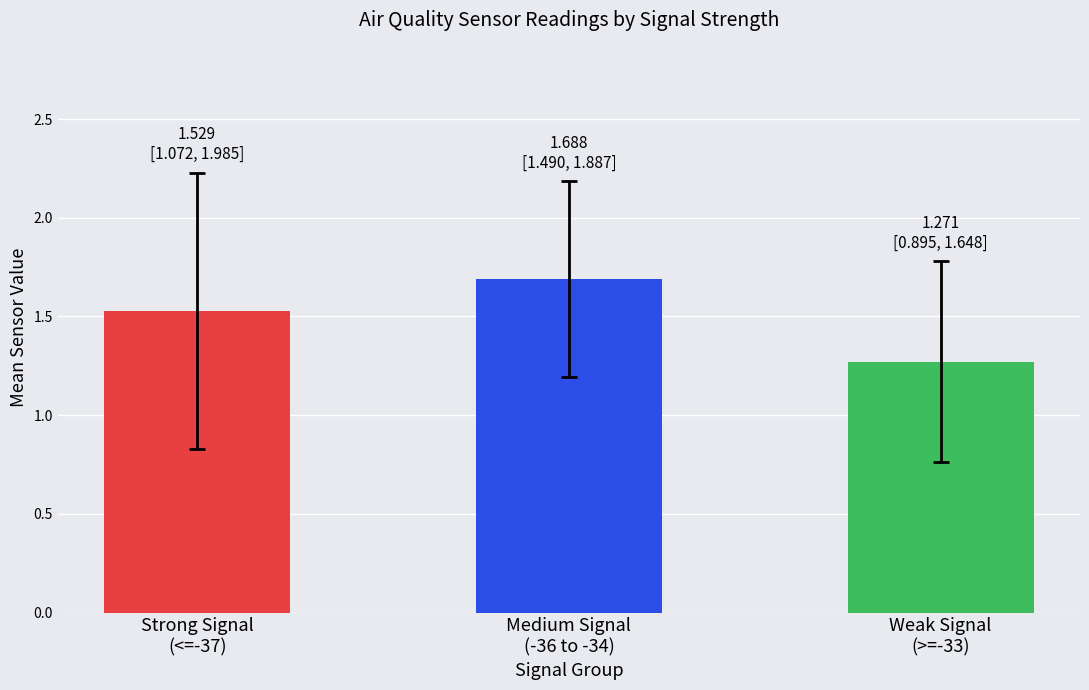

The value at Medium Signal
(-36 to -34) is 2.2. True or false?

False